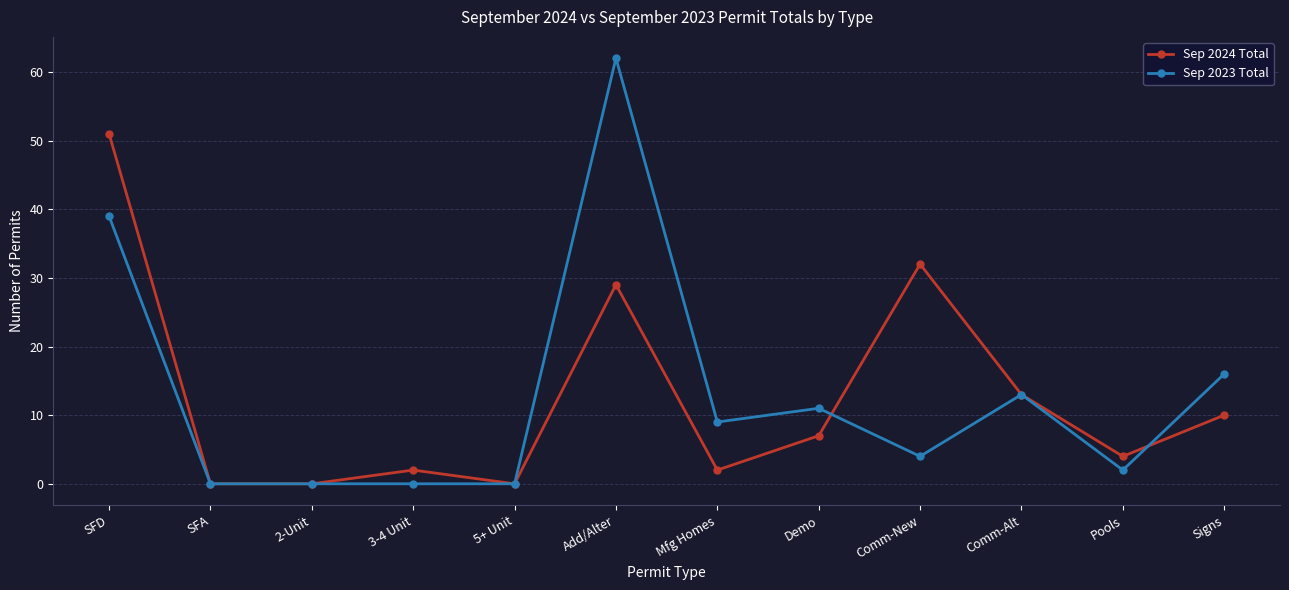

Rank the series at Comm-New from lowest to highest value.

Sep 2023 Total, Sep 2024 Total